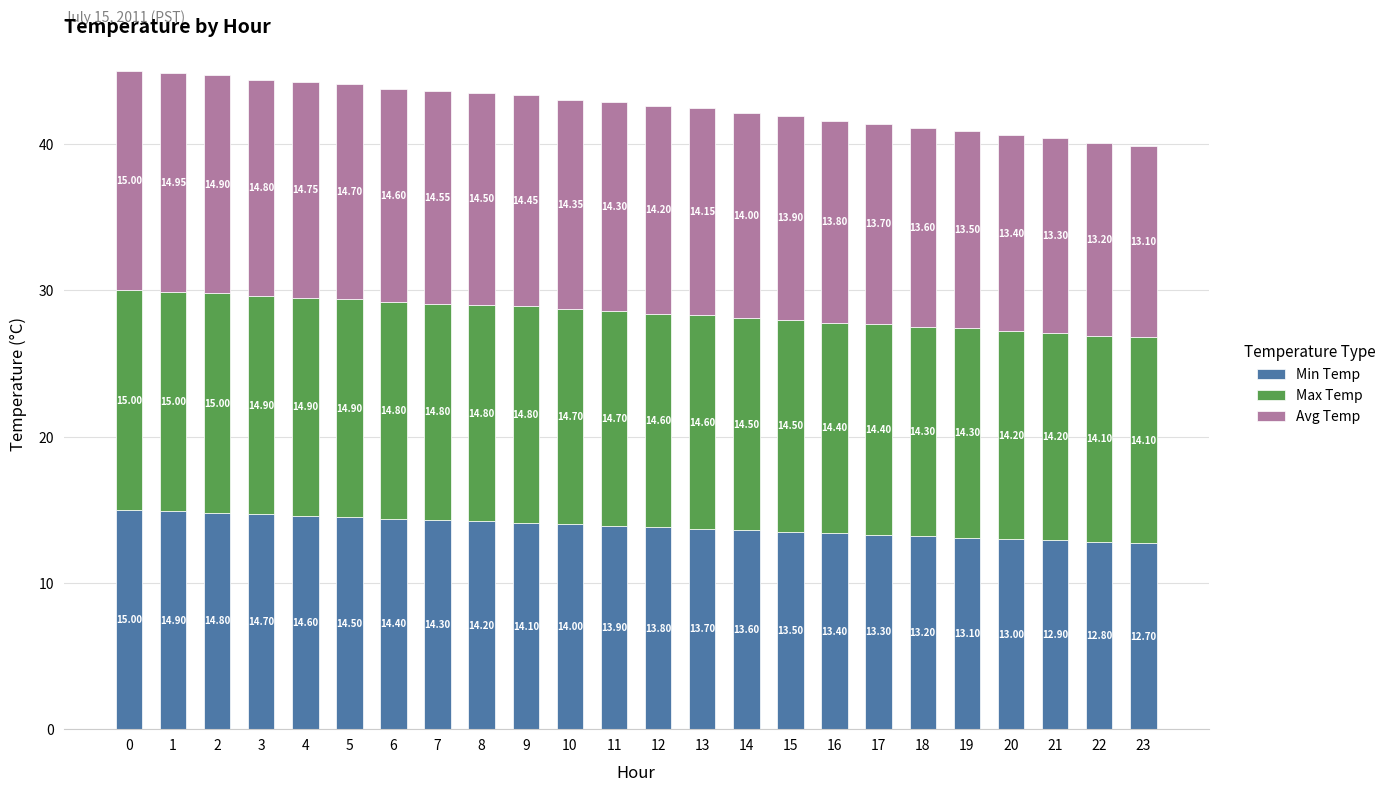

What is the total value across all series at 5?

44.1